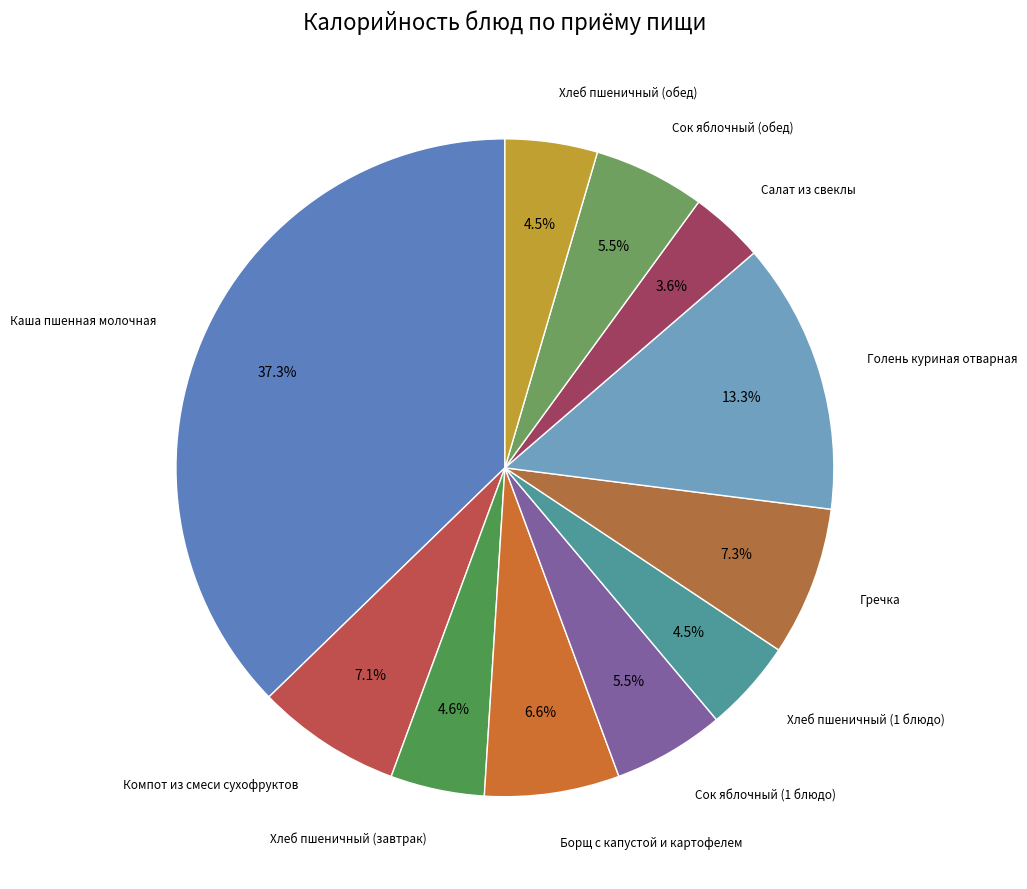

Which slice is the smallest?

Салат из свеклы